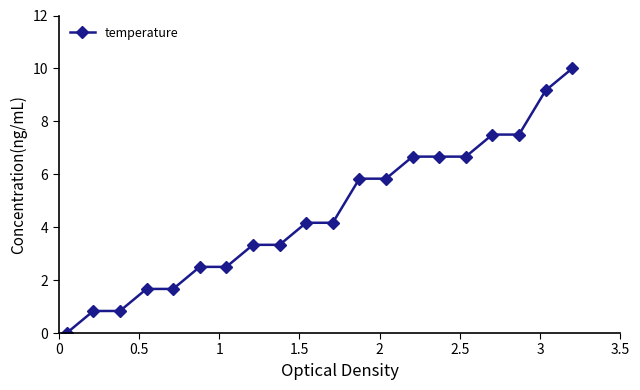

How many values are below 4?

9